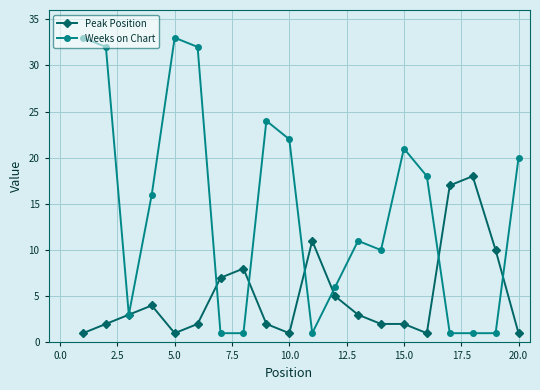

Which series has the widest spread of values?

Weeks on Chart